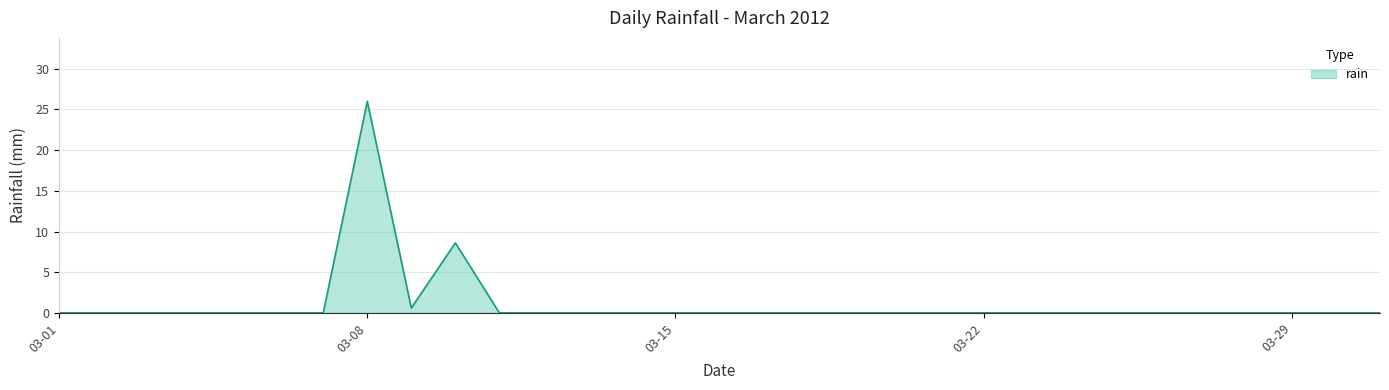

What is the difference between the maximum and minimum values?

26.0